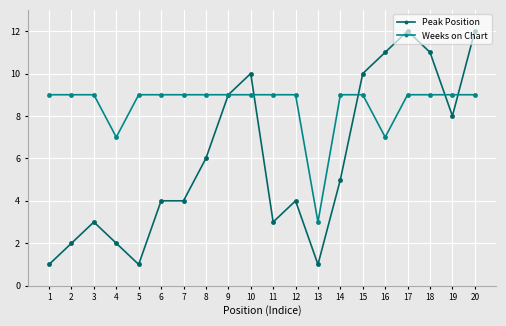

Is the value of Peak Position at 16 greater than the value of Weeks on Chart at 7?

Yes